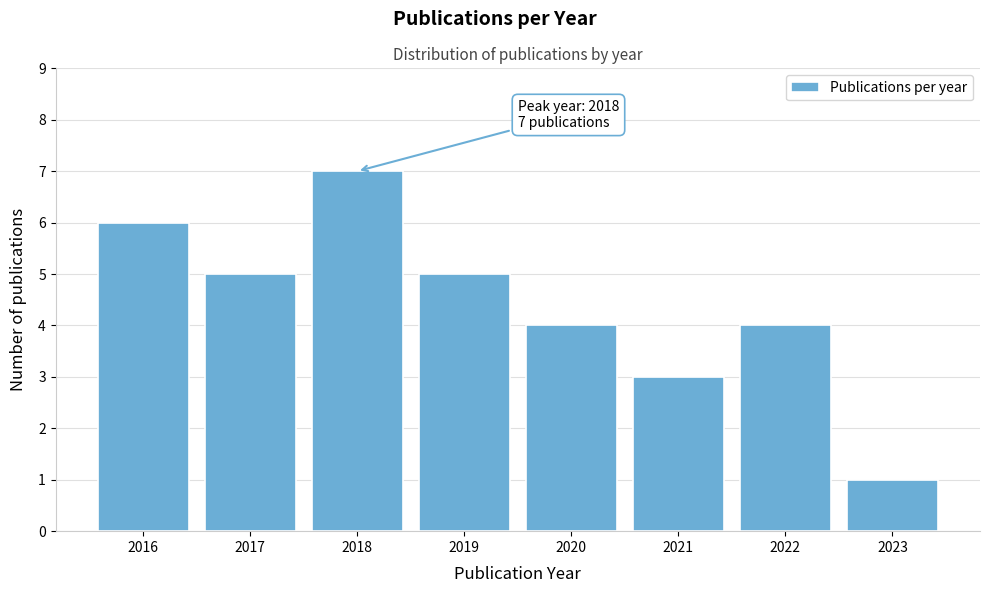

Reading left to right, what are all the values shown in this chart?

6	5	7	5	4	3	4	1